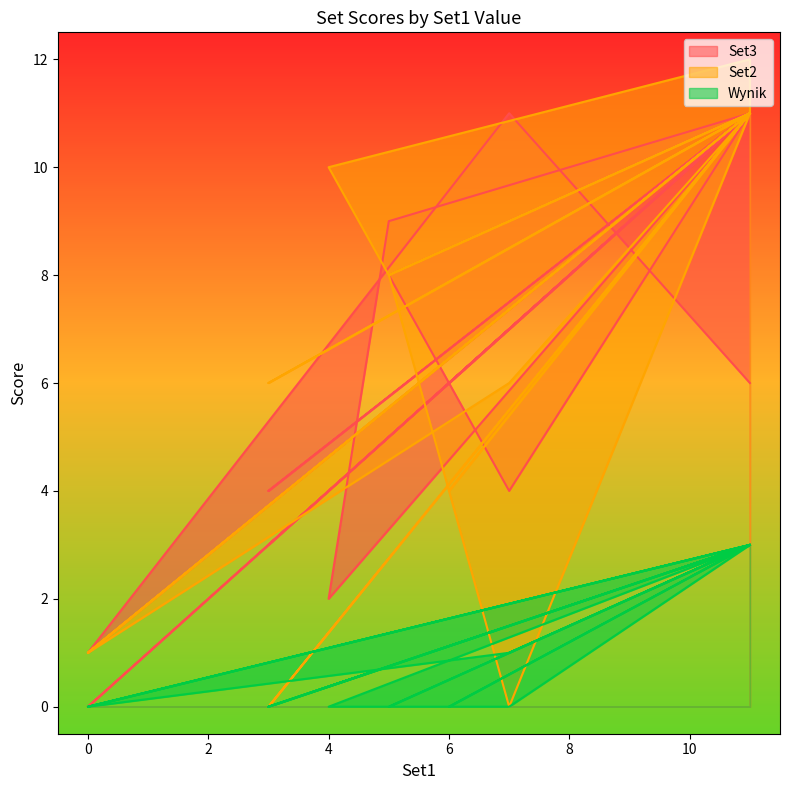

True or false: Wynik has a value of 3 at 11.

True